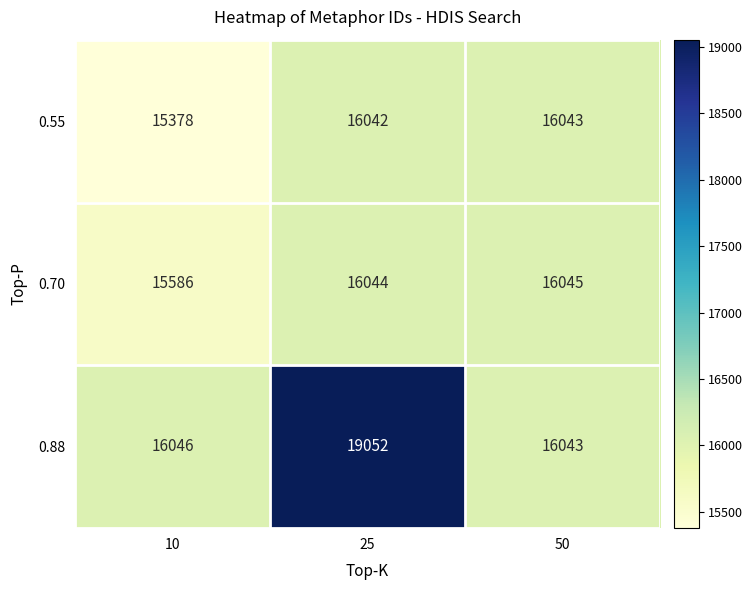

Count the number of data series in this chart.

3